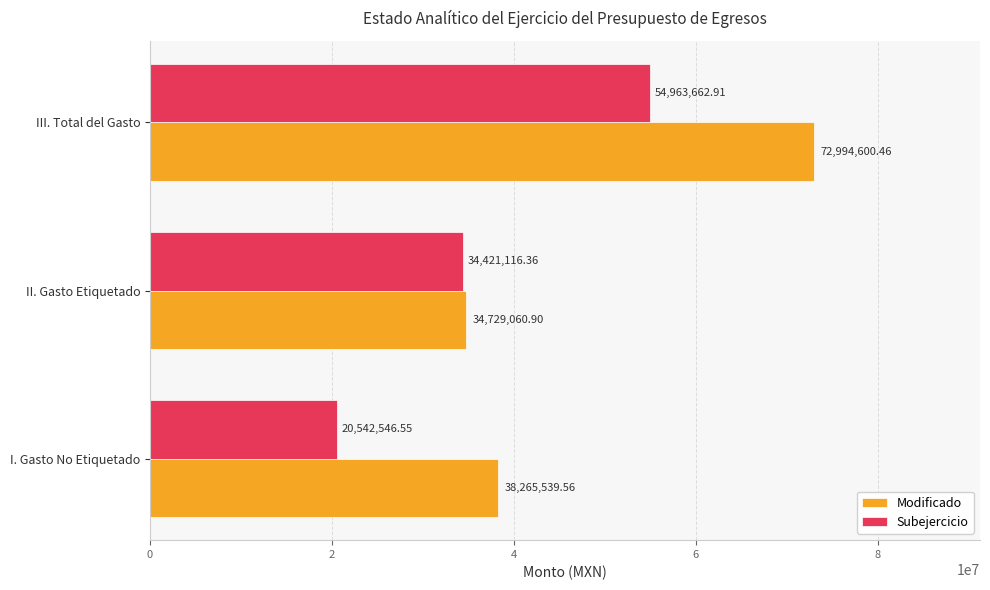

At which category does the chart reach its peak across all series?

III. Total del Gasto